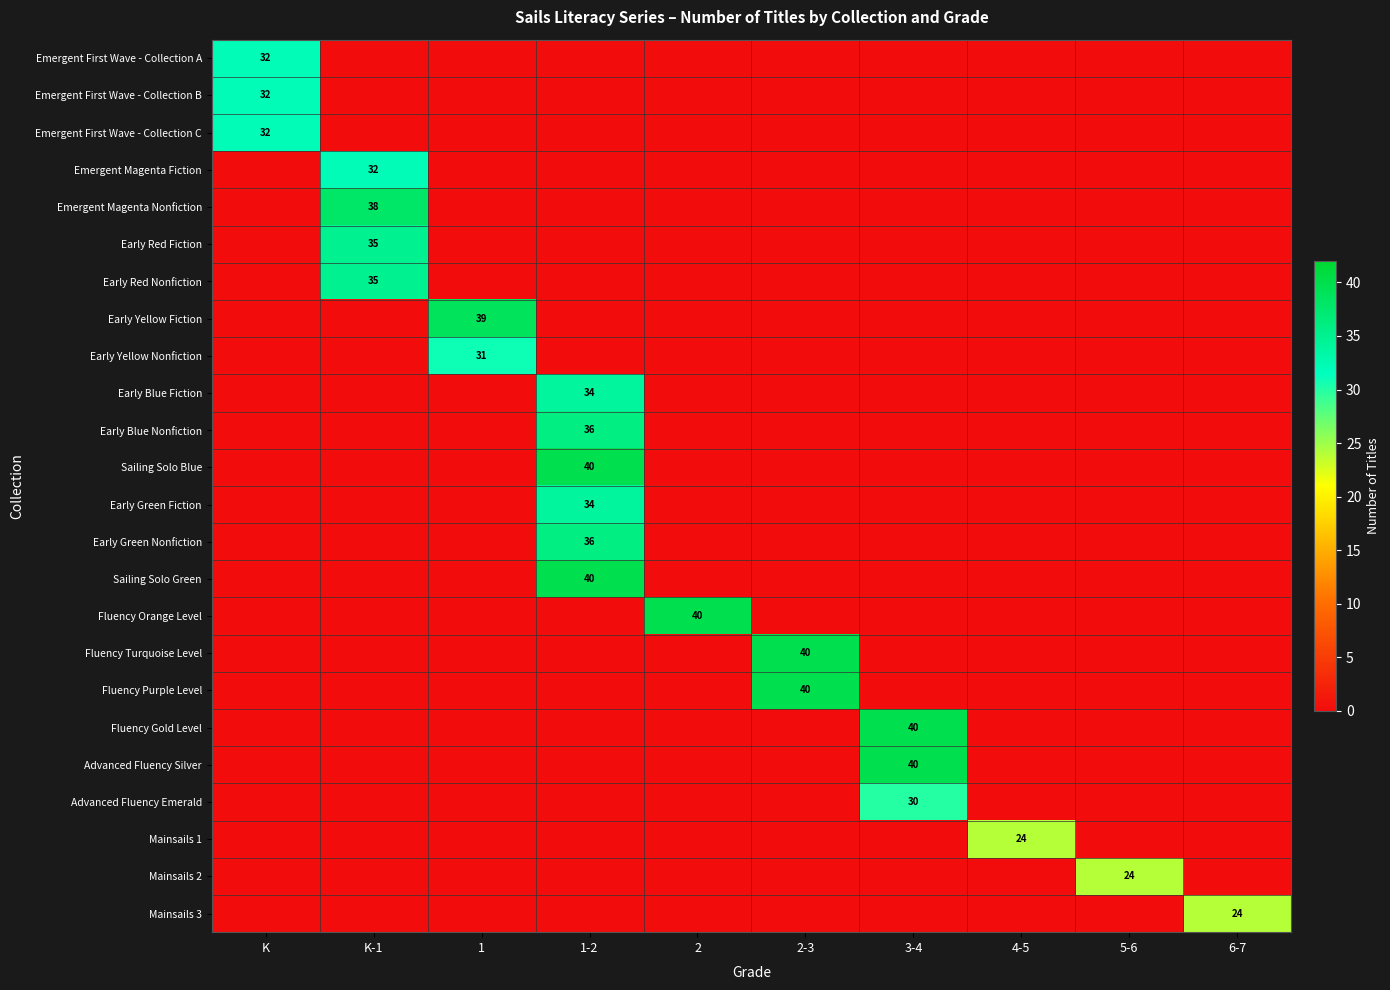

The Early Green Nonfiction series shows -15 at 2-3. True or false?

False